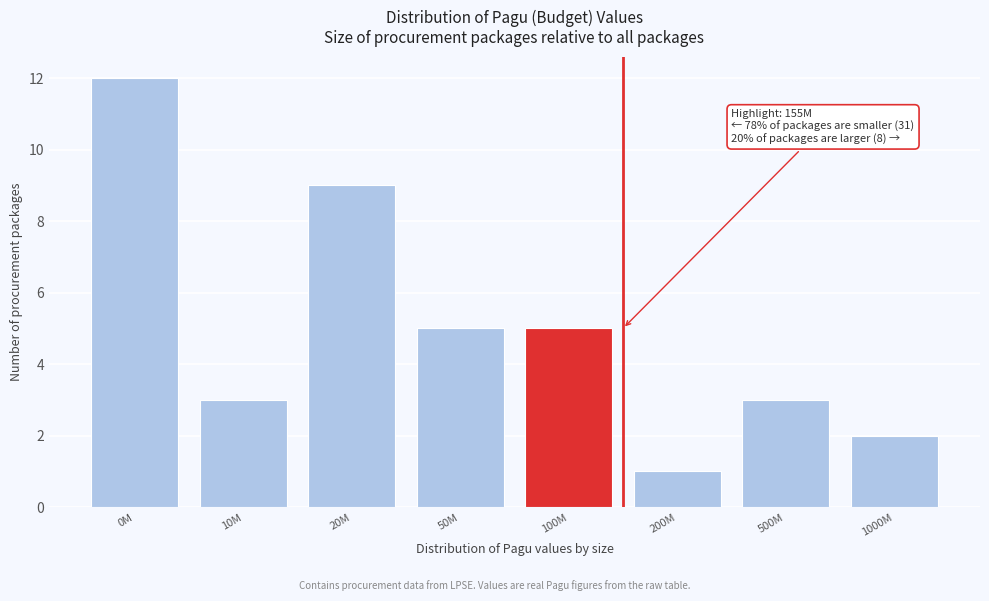

Reading left to right, list all the values displayed in this chart.

12	3	9	5	5	1	3	2